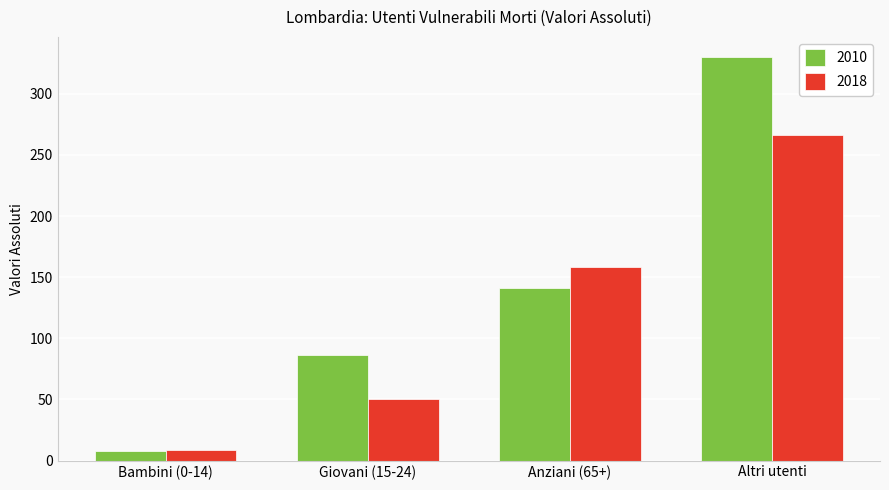

What is the label of the 2nd bar from the right?

Anziani (65+)